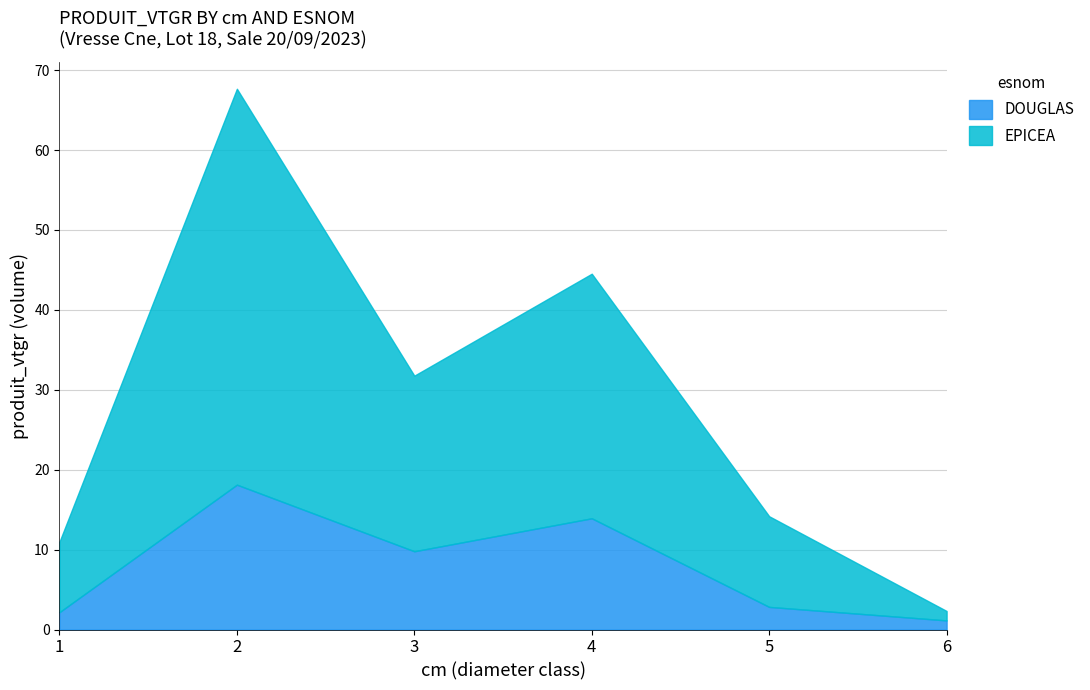

Rank the categories by EPICEA value from lowest to highest.

6, 1, 5, 3, 4, 2